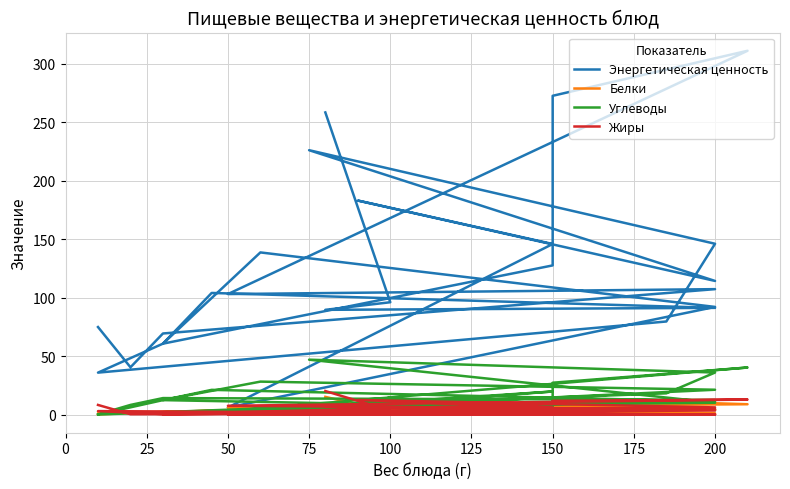

What is the difference between the second highest and minimum values in the Жиры series?

12.8